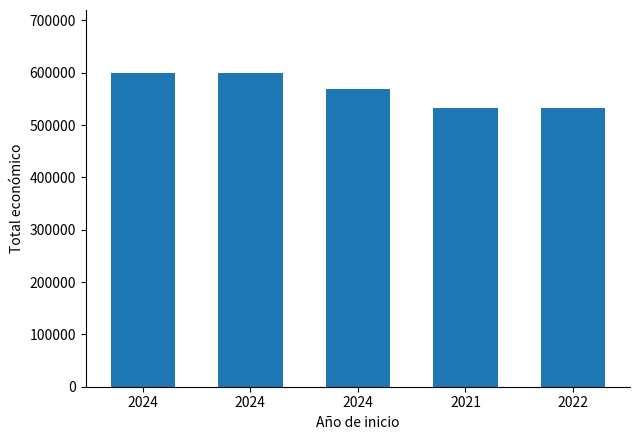

How many distinct data groups are displayed?

1